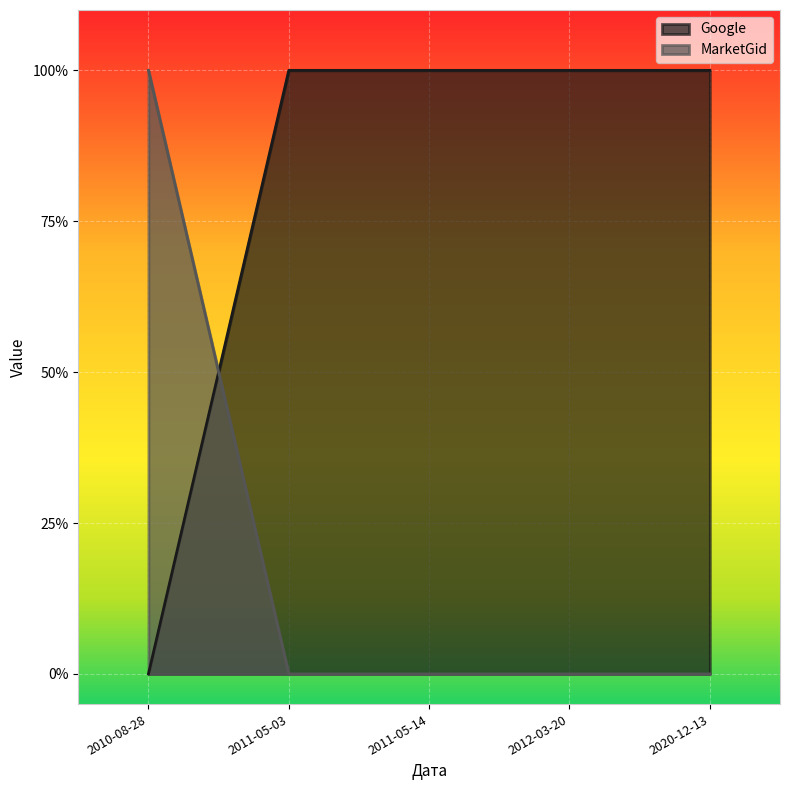

Is the value of MarketGid at 2011-05-14 greater than the value of Google at 2012-03-20?

No